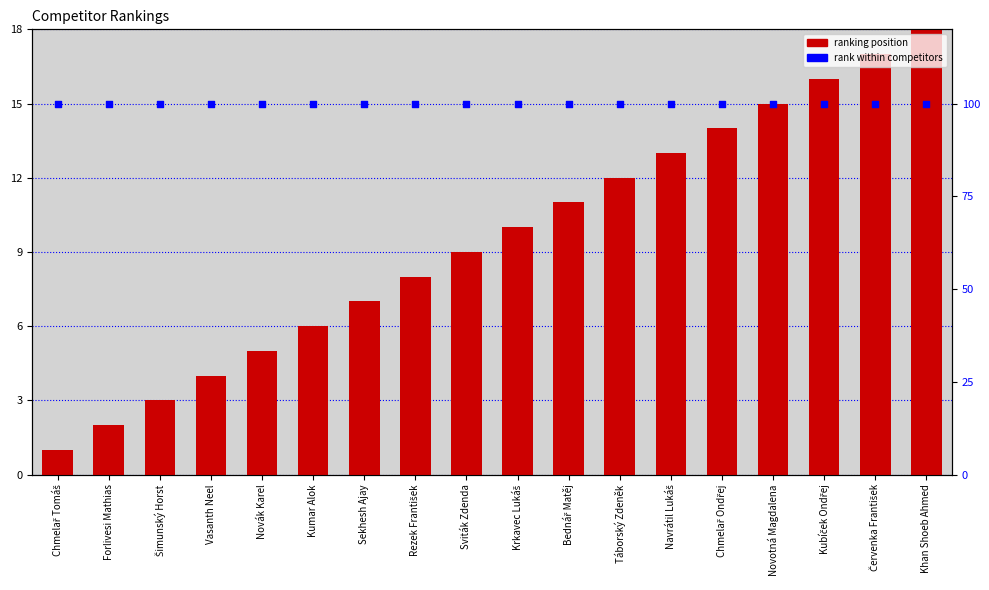

Is the value of rank at Sviták Zdenda greater than the value of # at Forlivesi Mathias?

Yes